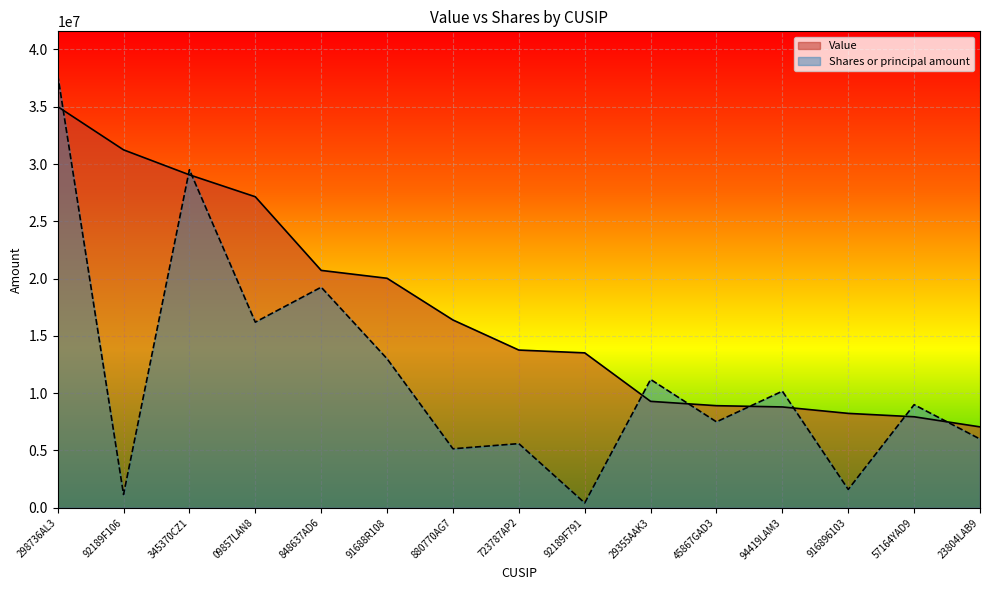

Where does the Shares or principal amount series first go above 9000000?

298736AL3